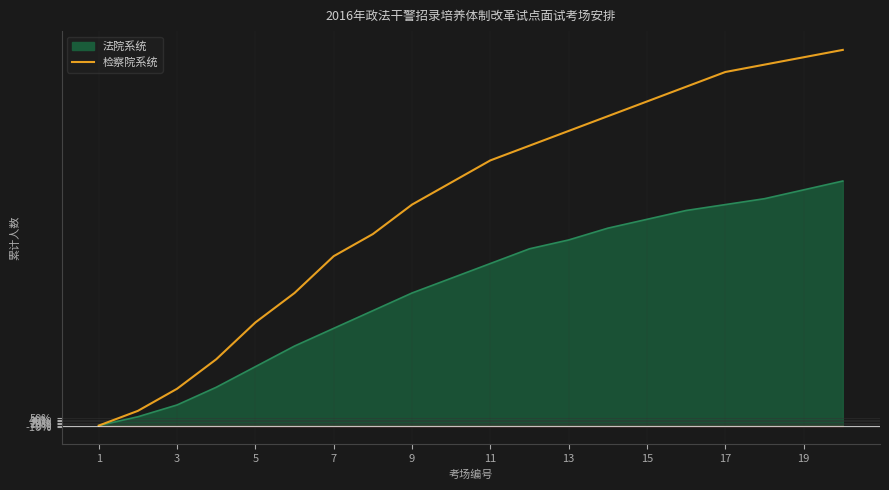

What is the change in value from 11 to 13?

+250